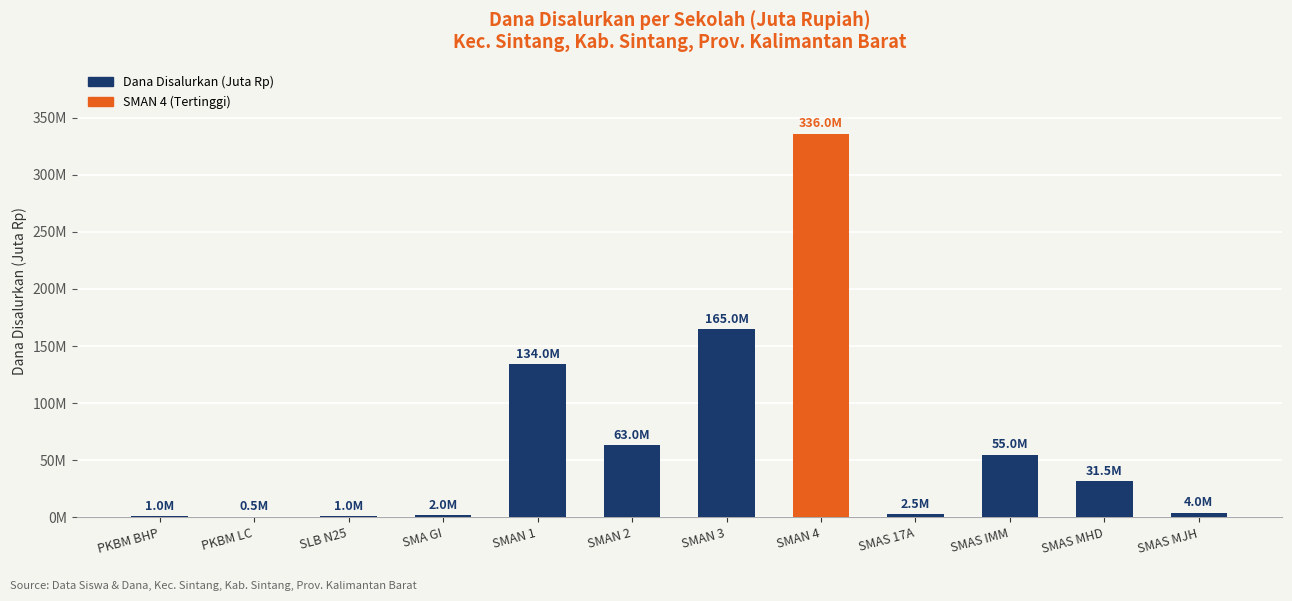

Between SMAN 3 and SMAS MJH, which is larger?

SMAN 3